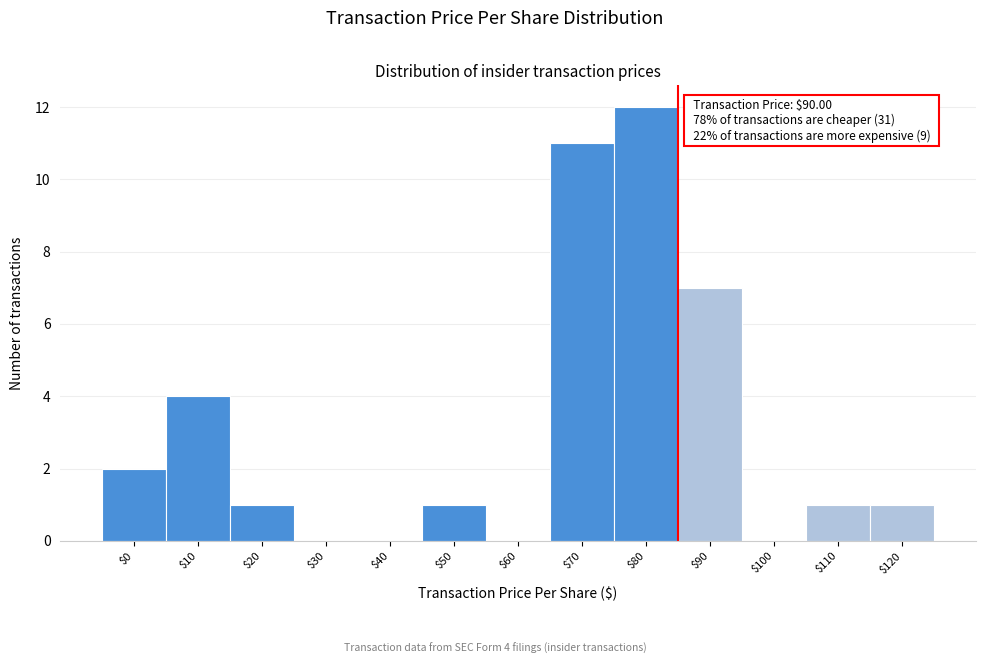

Is it true that the value at $120 is 1?

True